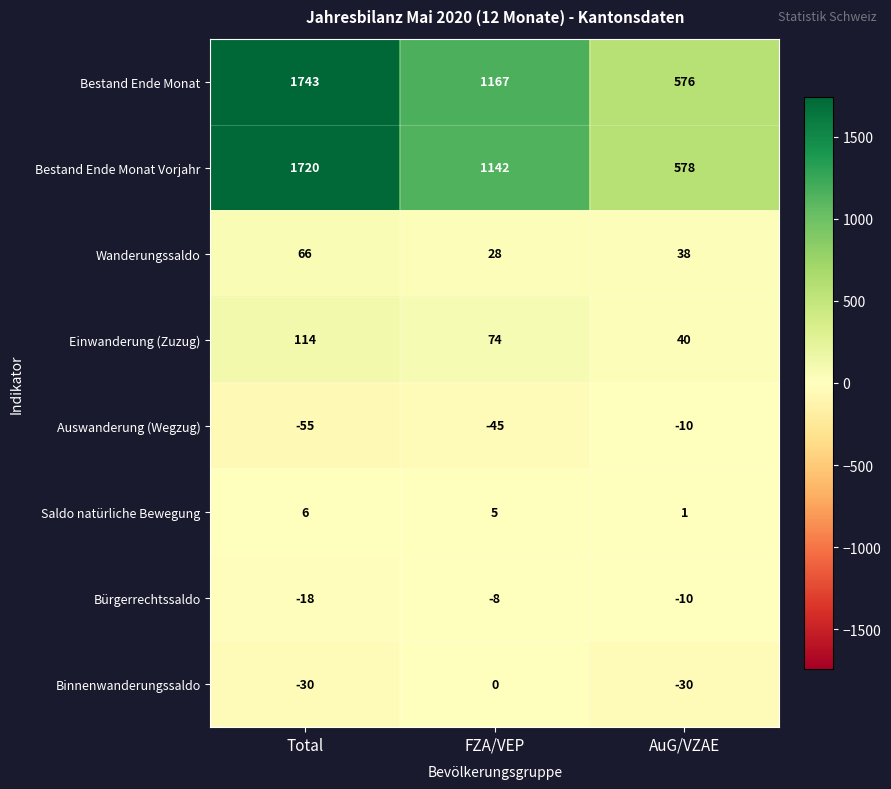

Reading right to left, list all the values displayed in this chart.

Bestand Ende Monat: AuG/VZAE=576	FZA/VEP=1167	Total=1743
Bestand Ende Monat Vorjahr: AuG/VZAE=578	FZA/VEP=1142	Total=1720
Wanderungssaldo: AuG/VZAE=38	FZA/VEP=28	Total=66
Einwanderung (Zuzug): AuG/VZAE=40	FZA/VEP=74	Total=114
Auswanderung (Wegzug): AuG/VZAE=-10	FZA/VEP=-45	Total=-55
Saldo natürliche Bewegung: AuG/VZAE=1	FZA/VEP=5	Total=6
Bürgerrechtssaldo: AuG/VZAE=-10	FZA/VEP=-8	Total=-18
Binnenwanderungssaldo: AuG/VZAE=-30	FZA/VEP=0	Total=-30